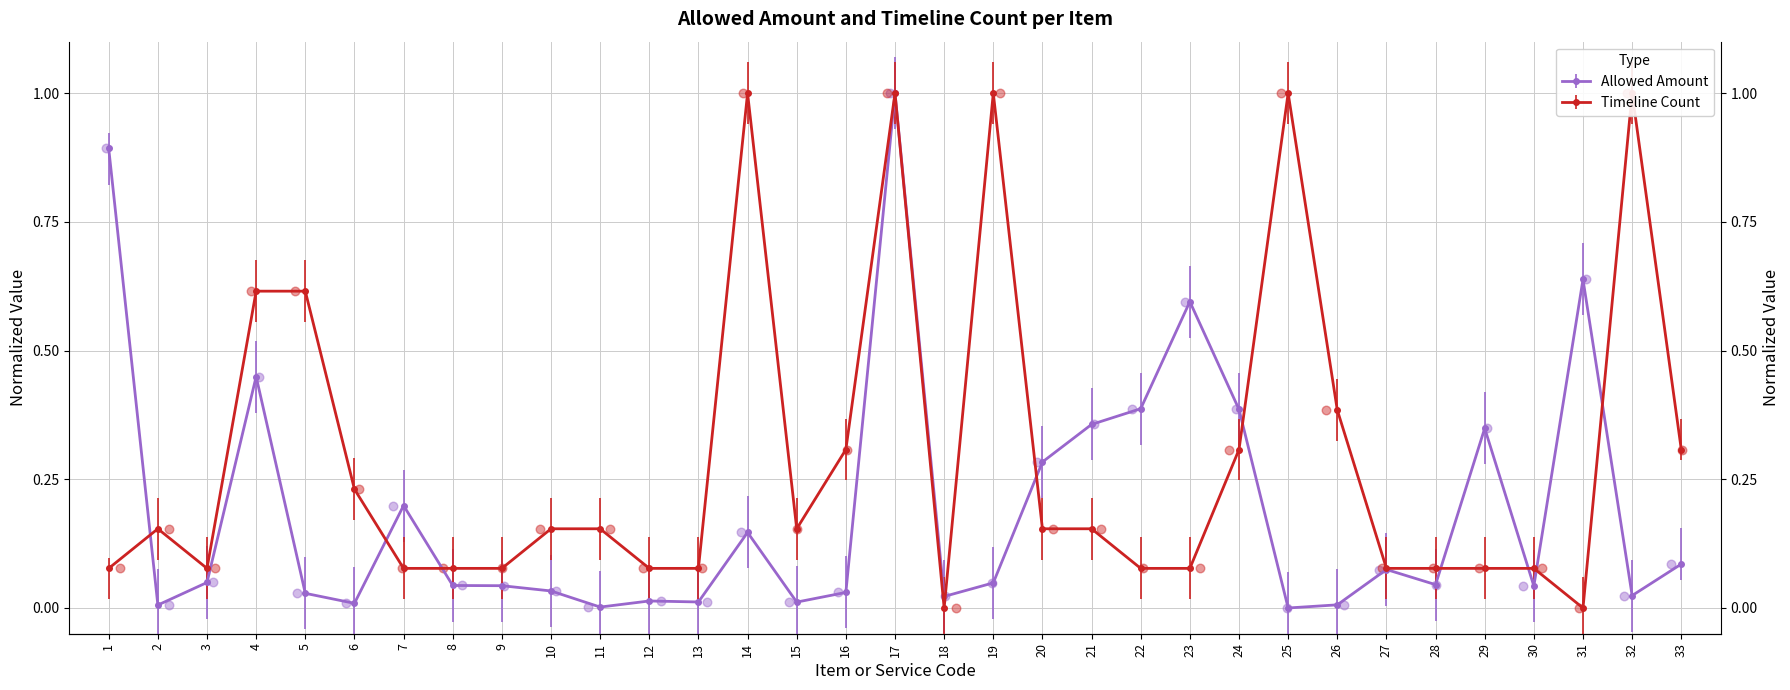

Which series has the widest spread of Y values?

Allowed Amount